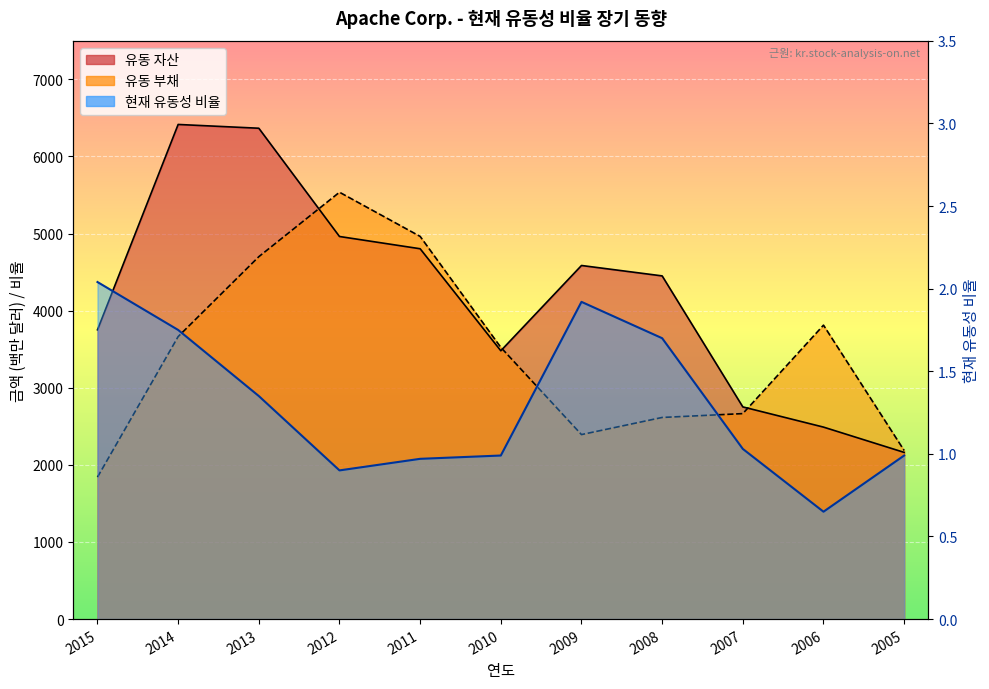

How many categories are shown in the chart?

11